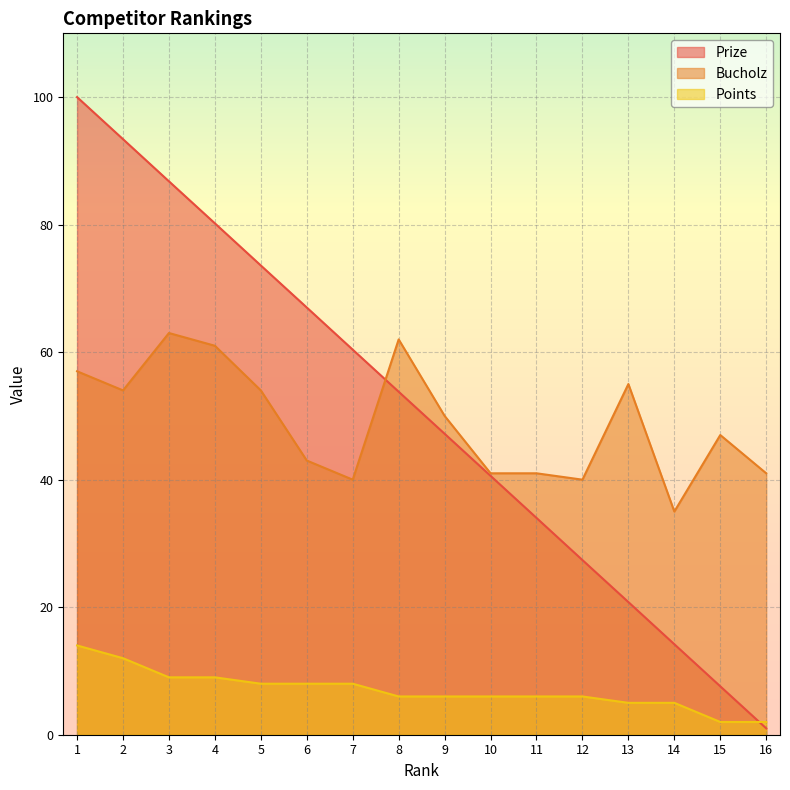

Which series has the largest total across all categories?

Prize